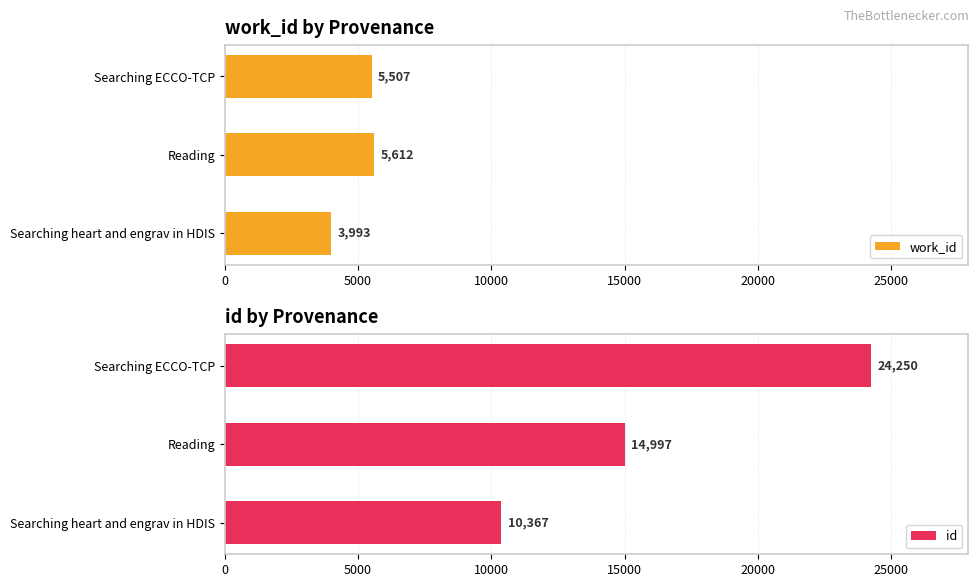

What is the sum of all id values?

49614